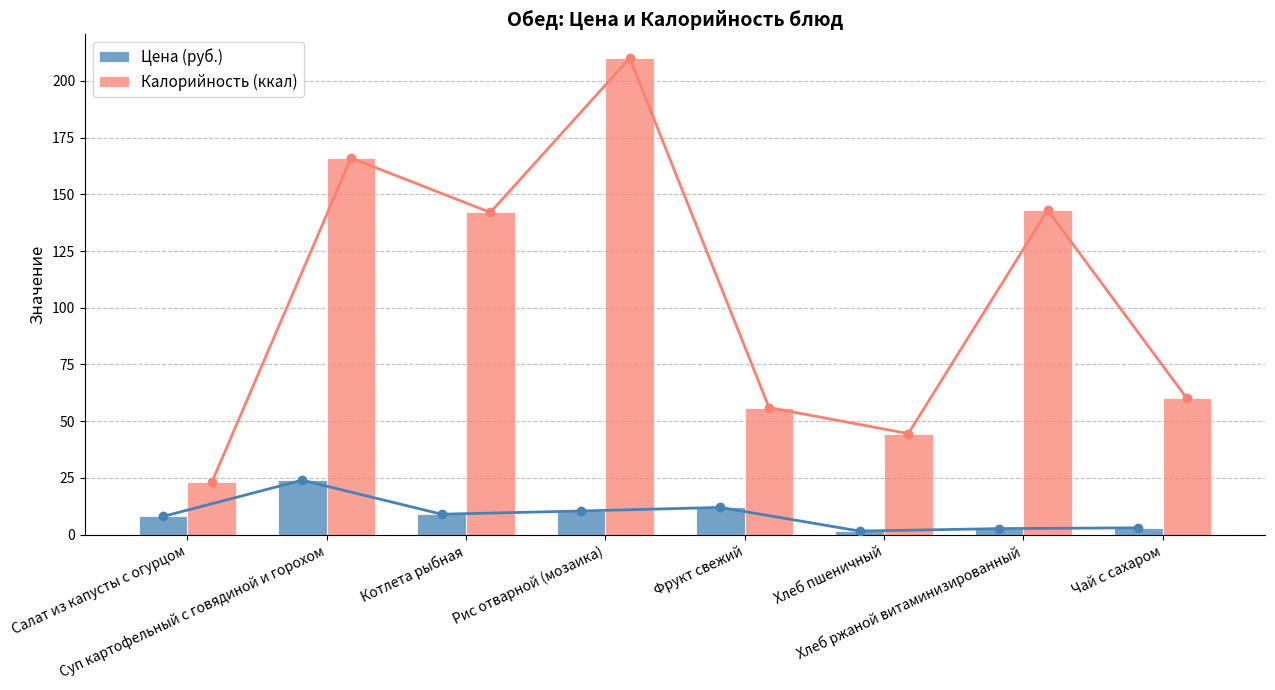

Which series has the largest range (max minus min)?

Калорийность (ккал)